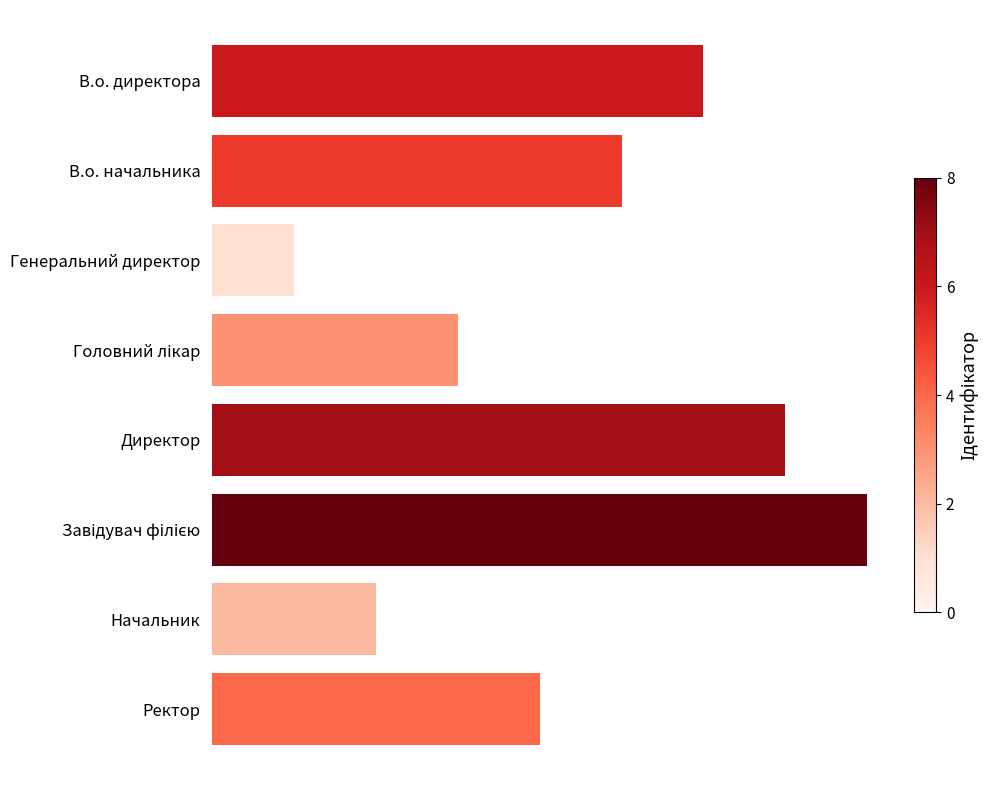

Rank the categories by value from highest to lowest.

Завідувач філією, Директор, В.о. директора, В.о. начальника, Ректор, Головний лікар, Начальник, Генеральний директор